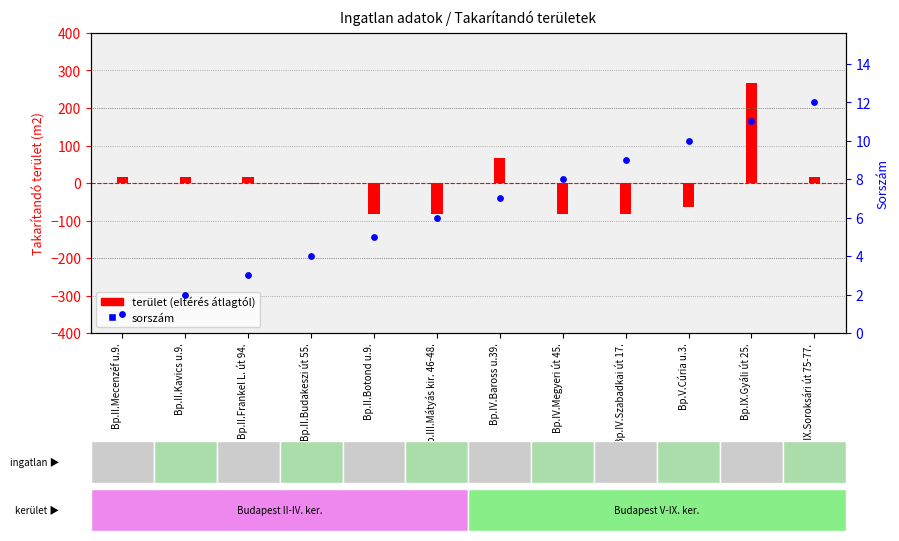

At which category is the sum across all series the highest?

Bp.IX.Gyáli út 25.